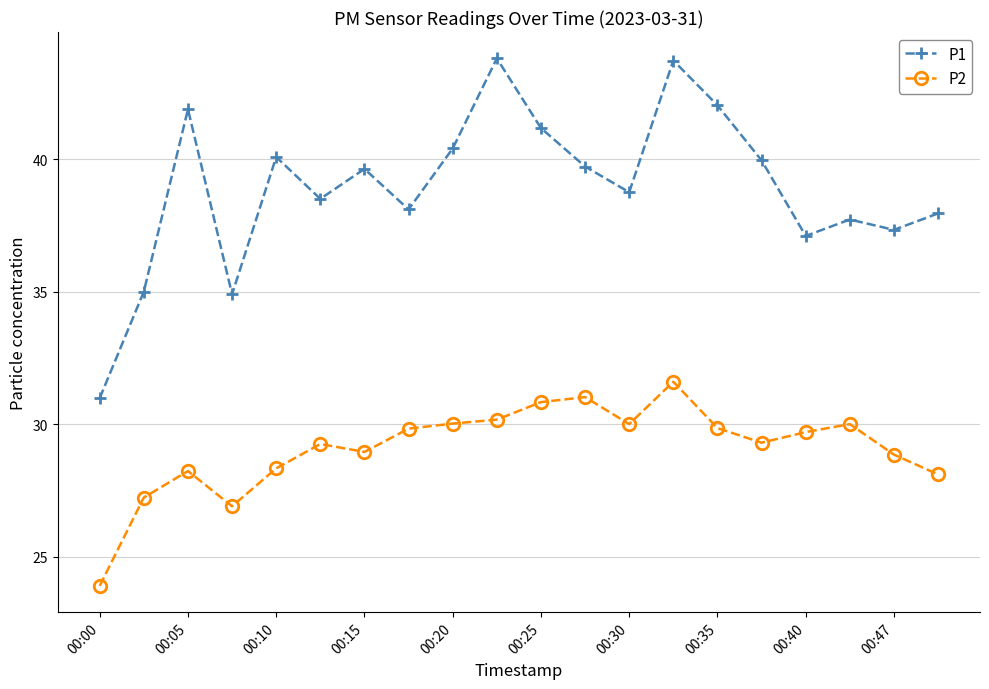

What is the value of the P1 point at the 2nd from the left?

35.0